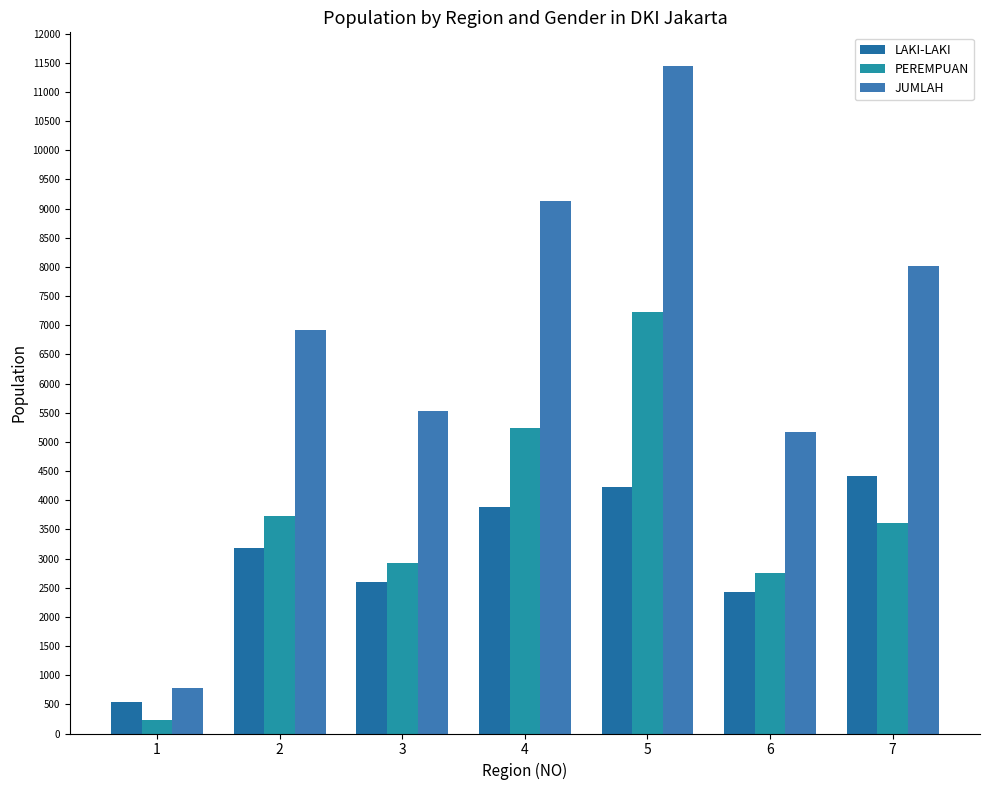

At which category is the sum across all series the highest?

5